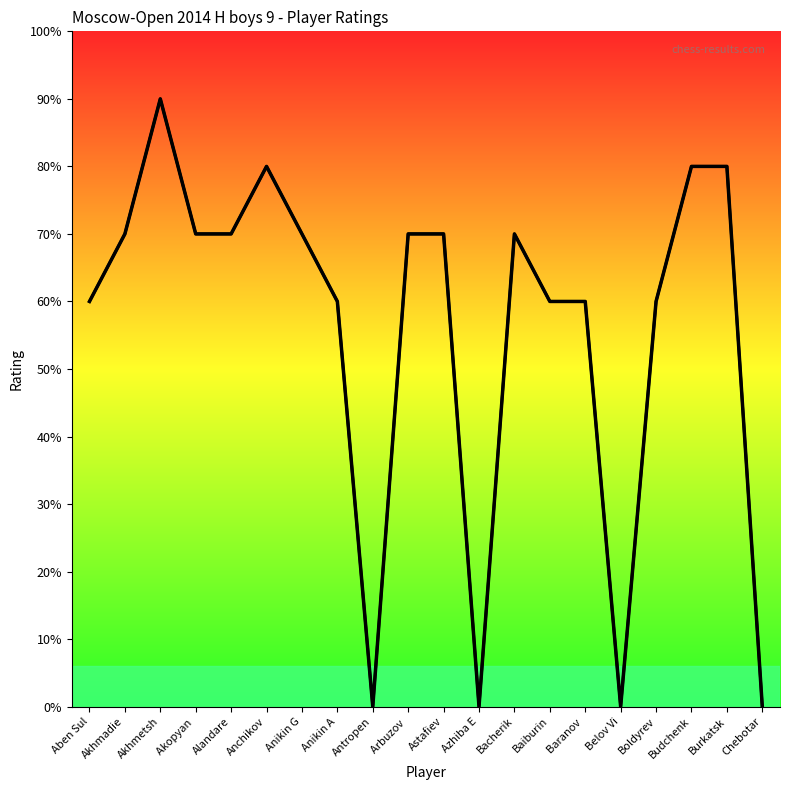

Rank the categories by value from highest to lowest.

Akhmetsh, Anchikov, Budchenk, Burkatsk, Akhmadie, Akopyan , Alandare, Anikin G, Arbuzov , Astafiev, Bacherik, Aben Sul, Anikin A, Baiburin, Baranov , Boldyrev, Antropen, Azhiba E, Belov Vi, Chebotar